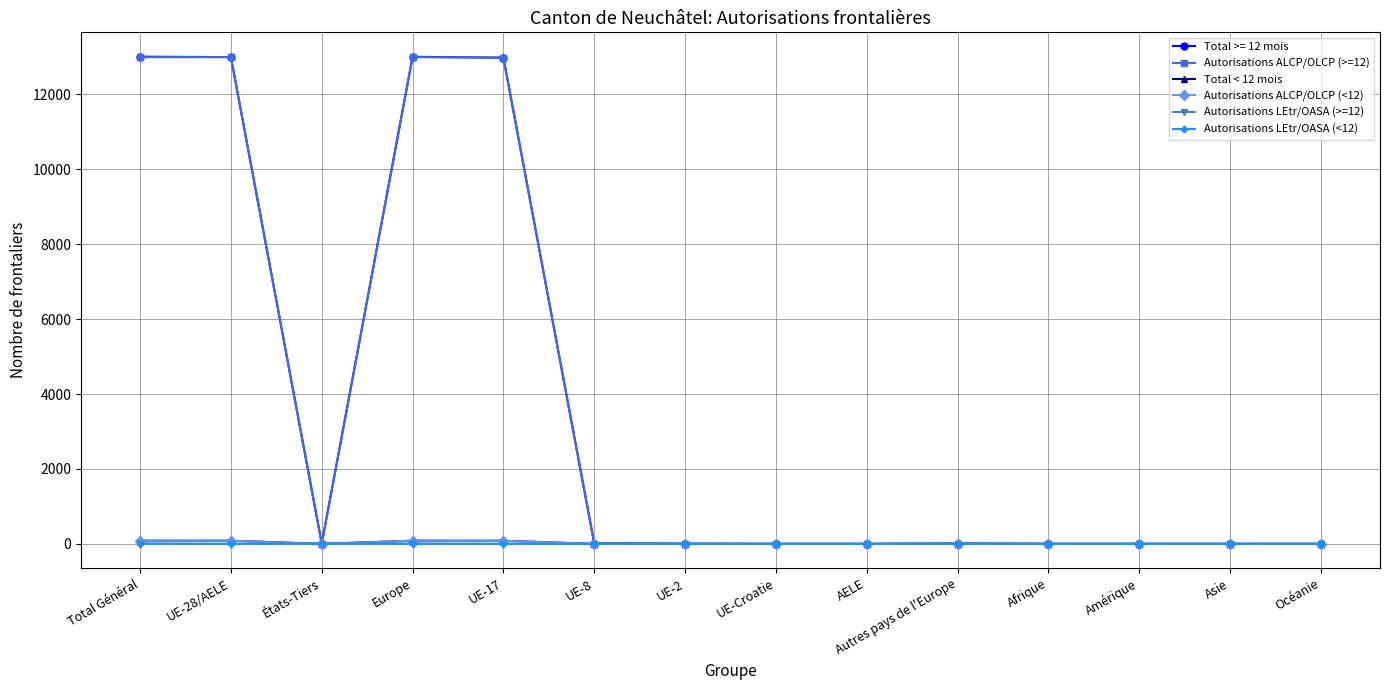

Which series has the largest range (max minus min)?

Total >= 12 mois